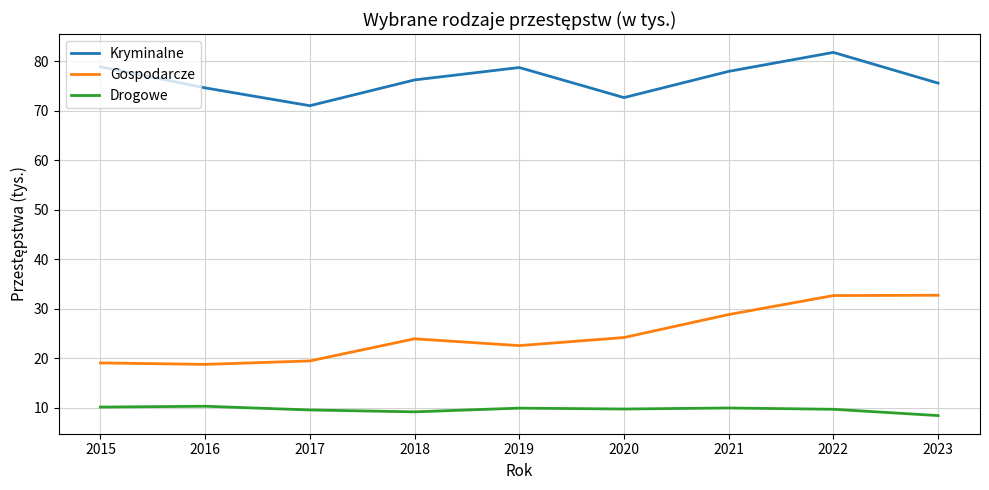

What is the difference between the maximum and minimum values in the Kryminalne series?

10.8